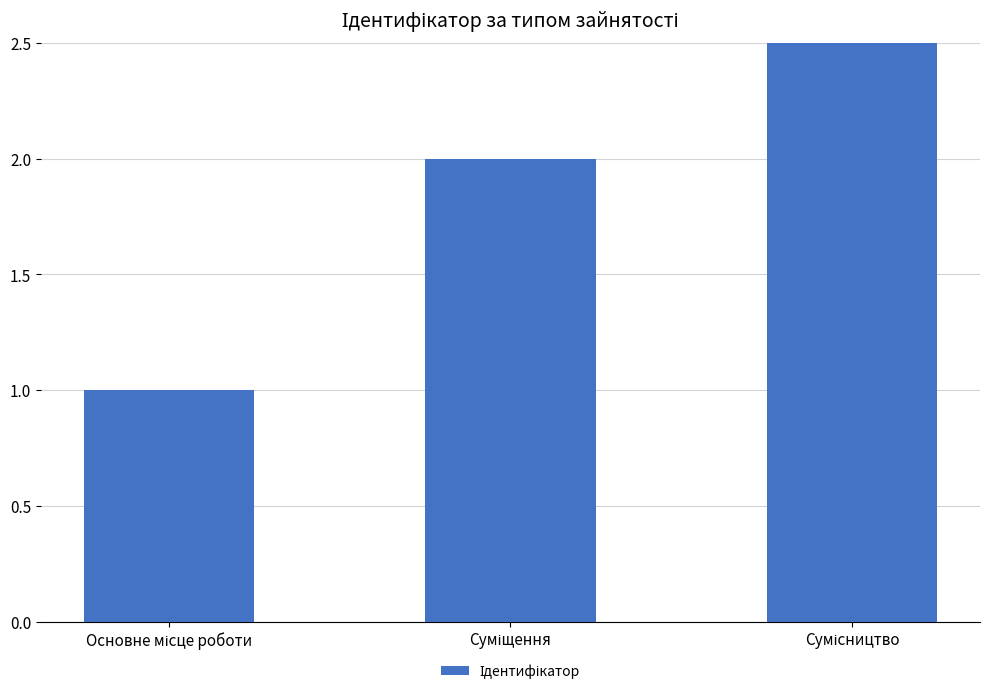

Read the value at Суміщення.

2